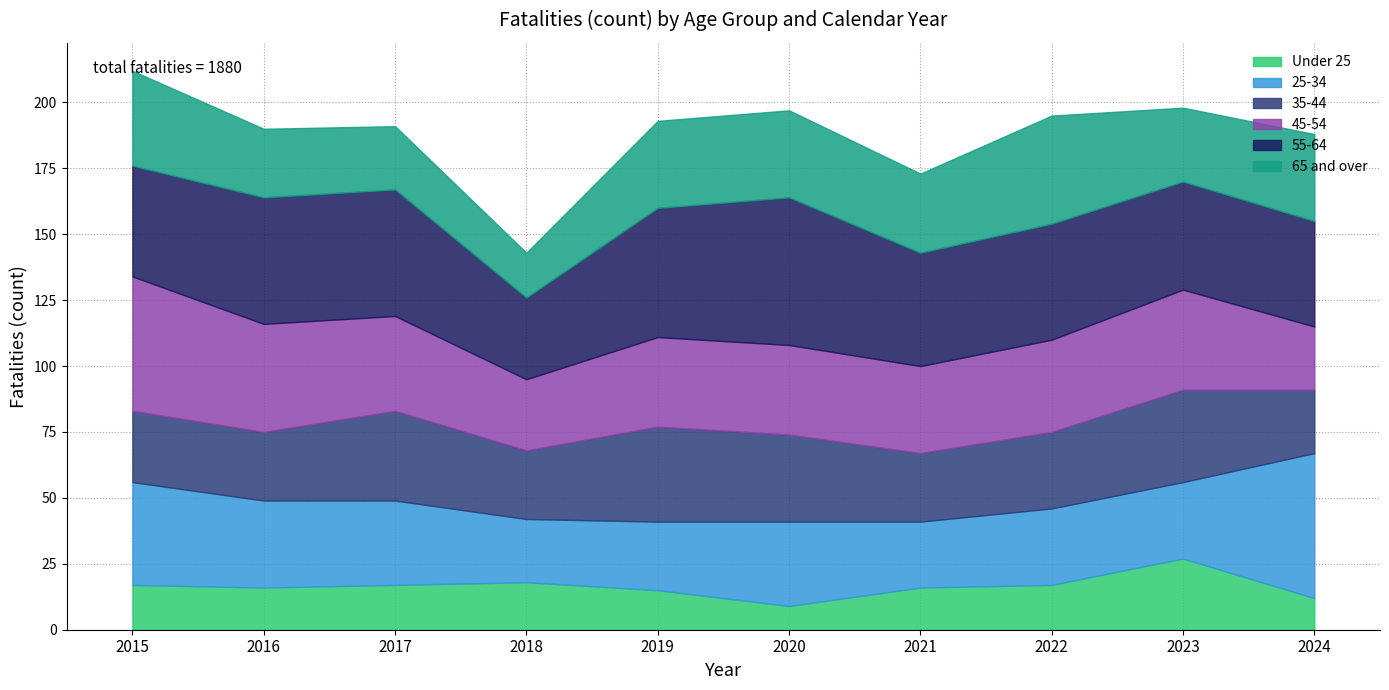

The value of 65 and over at 2024 is 59. True or false?

False